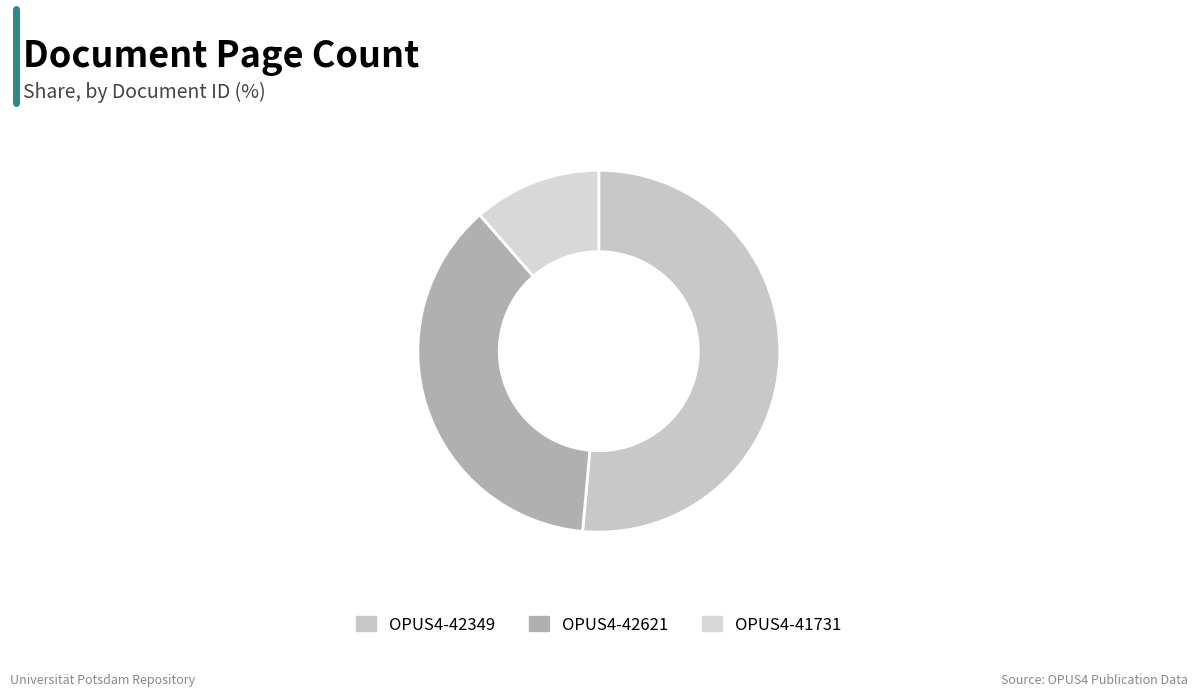

True or false: OPUS4-41731 accounts for 18% of the total.

False